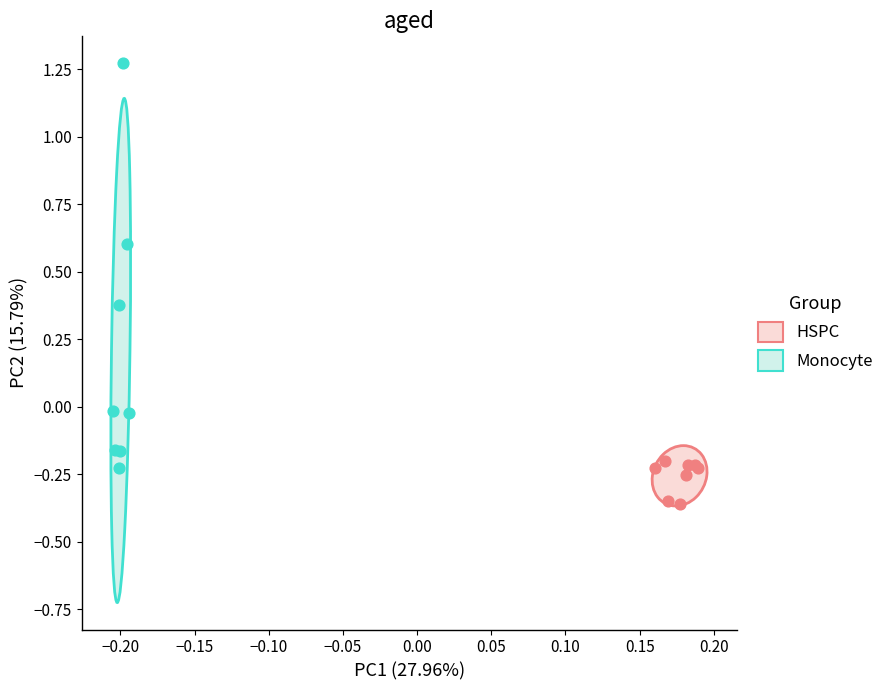

Which series has the largest Y range (max minus min)?

Monocyte